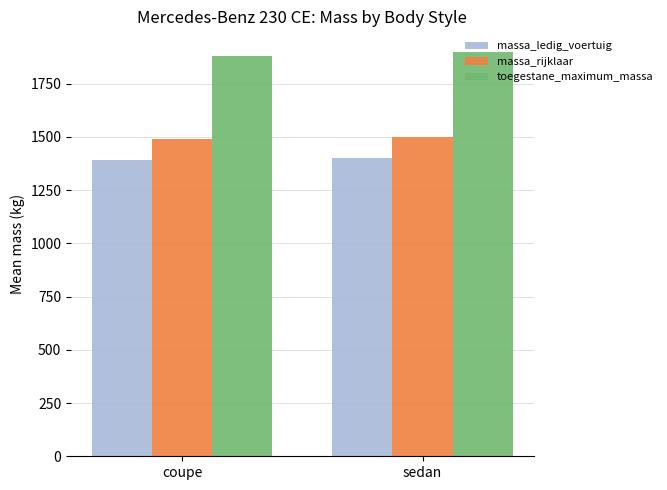

What is the difference between the massa_rijklaar values at sedan and coupe?

11.3